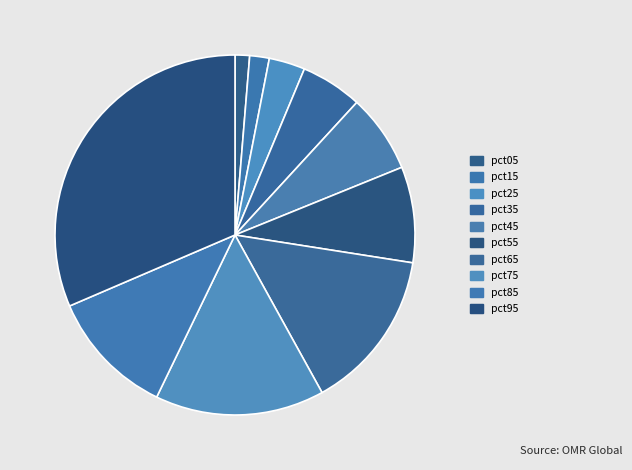

Which slice is the largest?

pct95